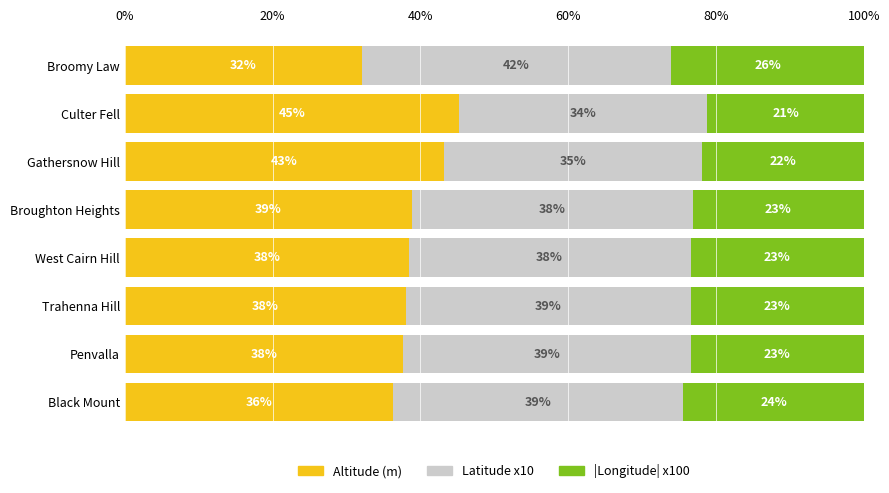

Is it true that Altitude (m) equals 61.9 at Penvalla?

False